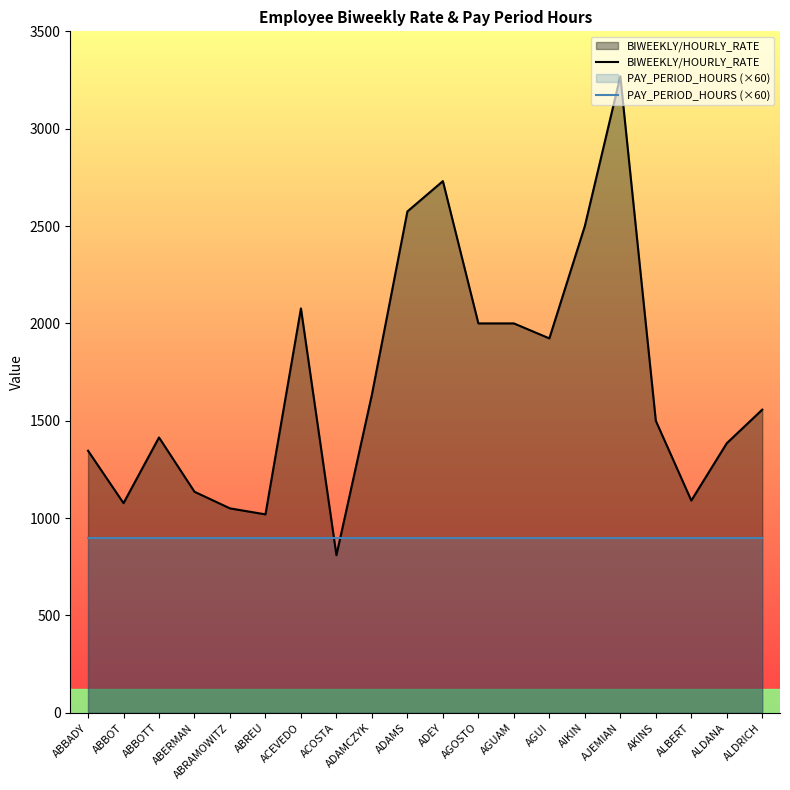

At which label does BIWEEKLY/HOURLY_RATE reach its minimum?

ACOSTA